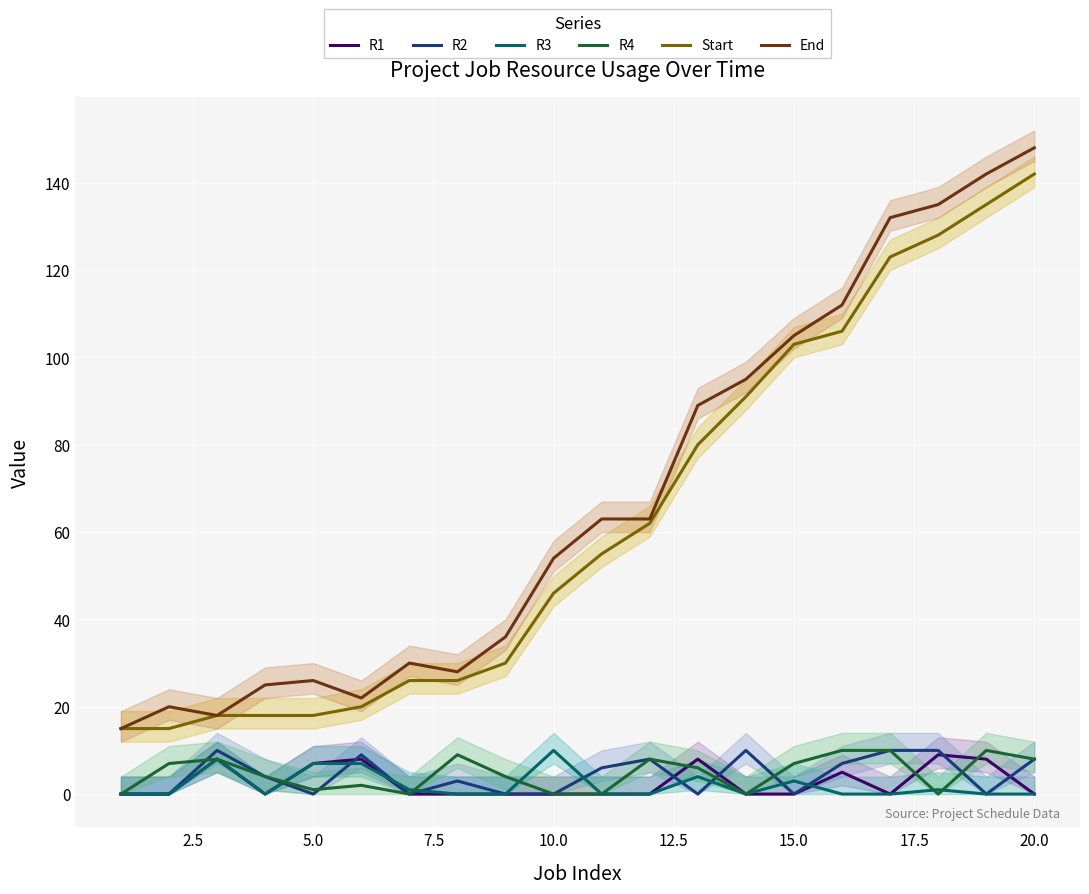

True or false: R4 has a value of 0 at 10.0.

True